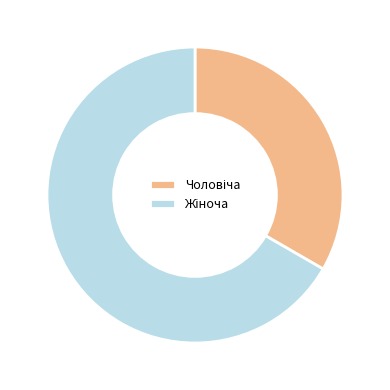

Is there a majority slice in this chart?

Yes